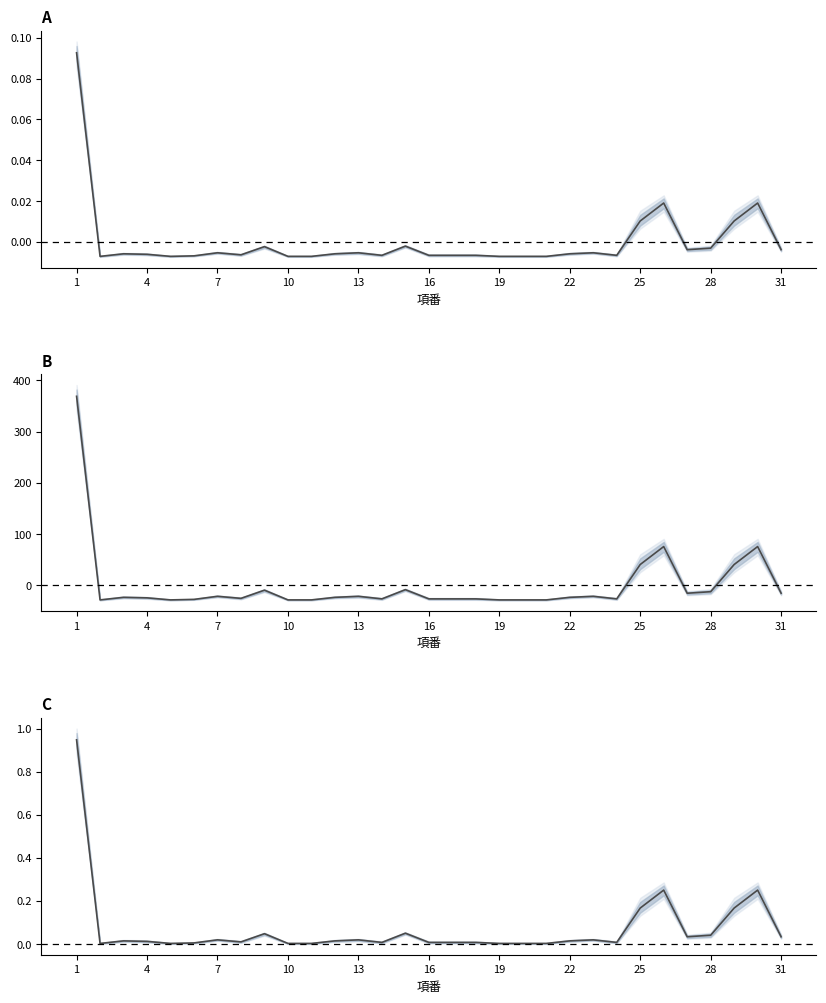

What is the value of the 25th point from the left?

0.2